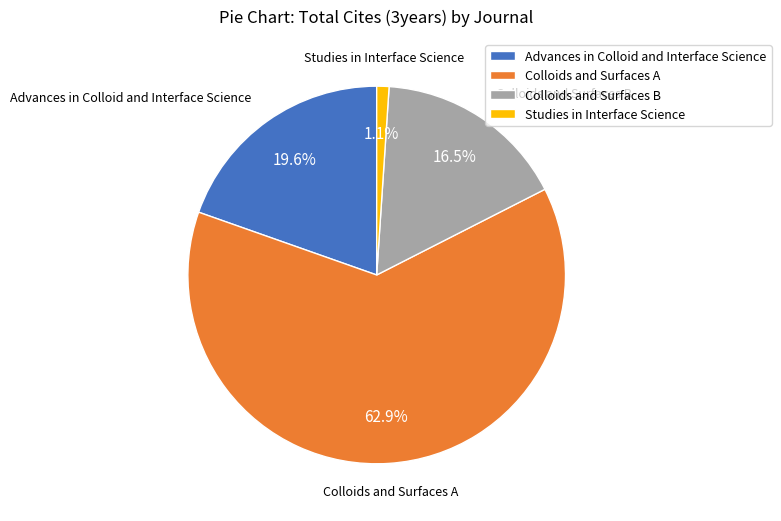

Does Colloids and Surfaces B account for over 50% of the chart?

No